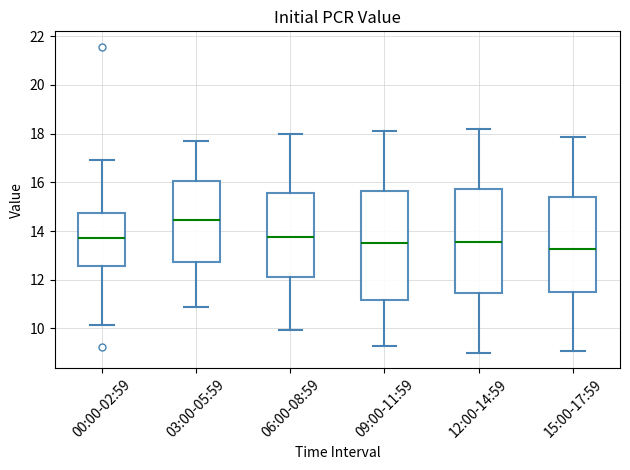

Reading left to right, transcribe this box plot: for each box, give where its median line is, the range the box spans, and where its two whiskers end, as read against the y-axis. The values are not printed on the chart, so give them approximately, as read against the axis.

00:00-02:59: median 13.8, box 12.6 to 14.8, whiskers 10.2 to 17.0
03:00-05:59: median 14.4, box 12.8 to 16.0, whiskers 10.8 to 17.8
06:00-08:59: median 13.8, box 12.2 to 15.6, whiskers 10.0 to 18.0
09:00-11:59: median 13.6, box 11.2 to 15.6, whiskers 9.4 to 18.2
12:00-14:59: median 13.6, box 11.4 to 15.8, whiskers 9.0 to 18.2
15:00-17:59: median 13.2, box 11.6 to 15.4, whiskers 9.0 to 17.8